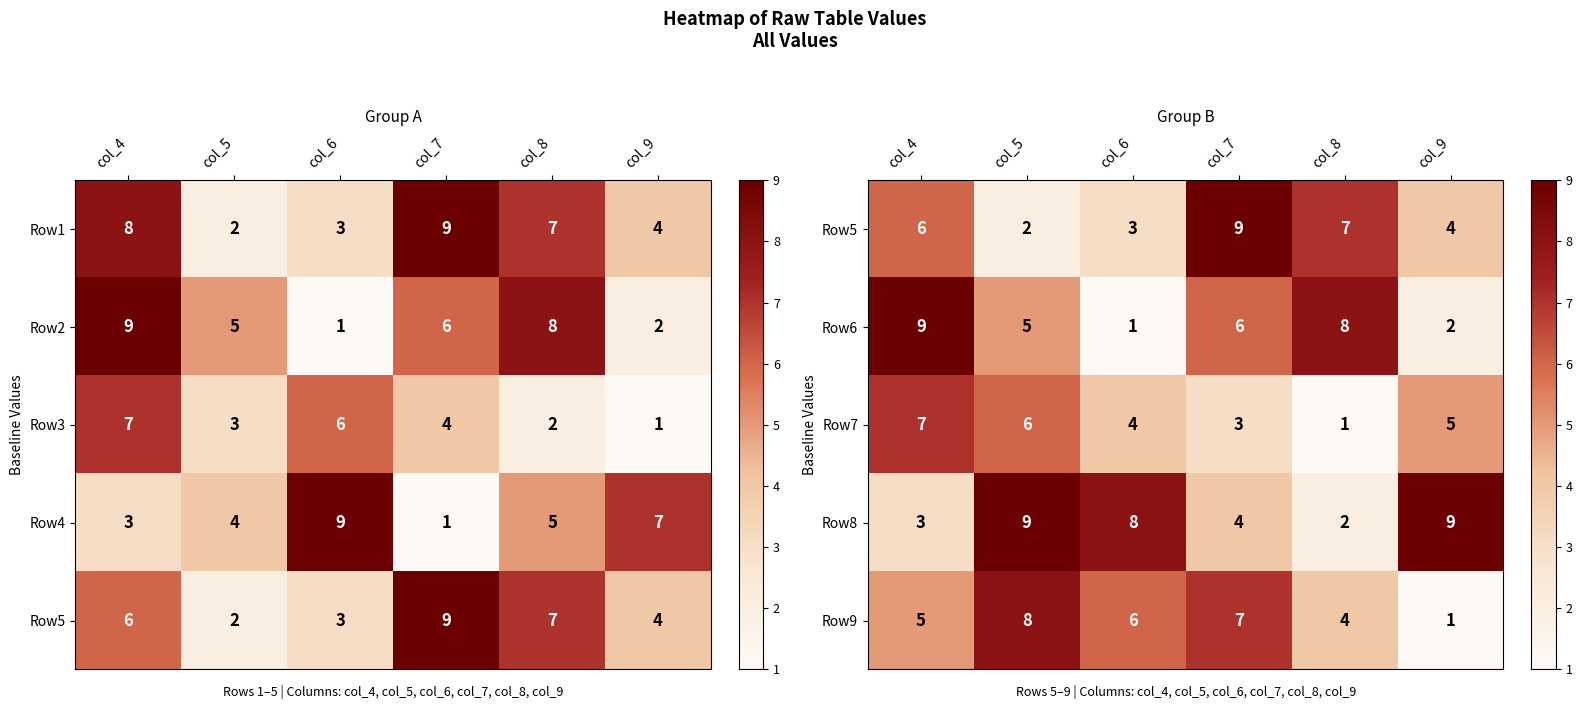

Where is Row8 nearest to the value 5?

col_7